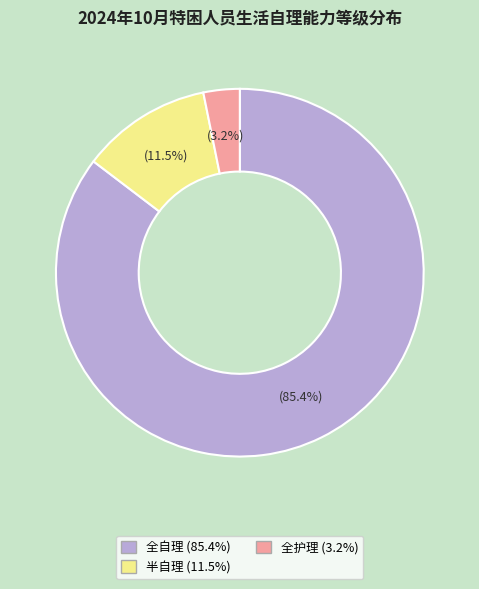

Is 全自理 the majority of the pie?

Yes